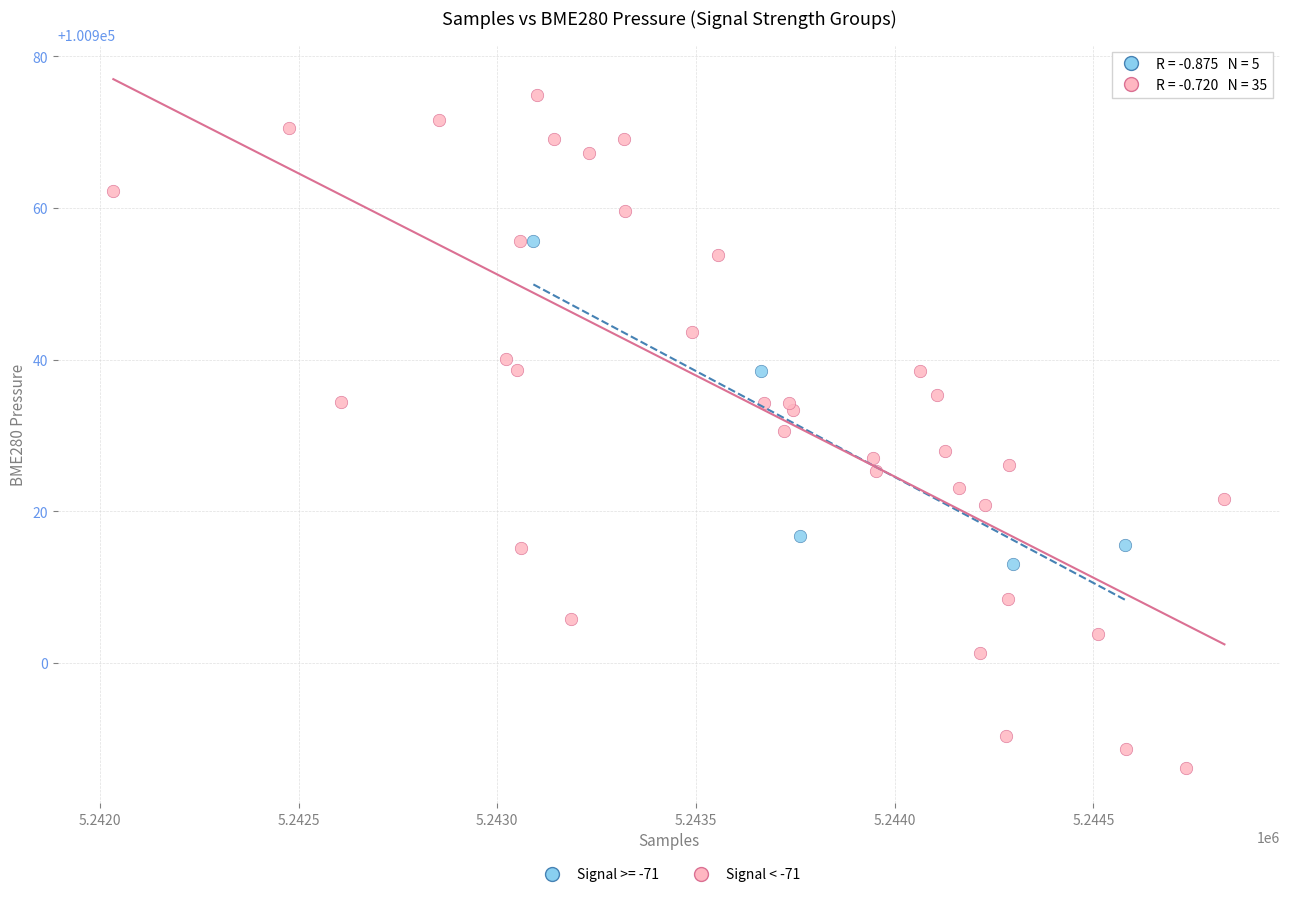

Which series contains the highest Y value?

Signal < -71